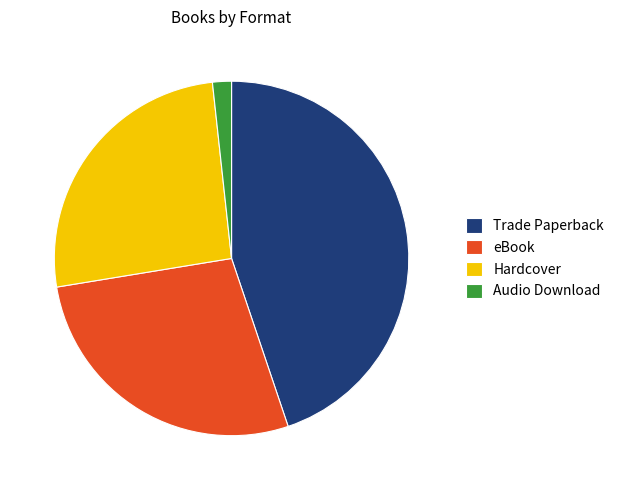

Rank the categories by value from highest to lowest.

Trade Paperback, eBook, Hardcover, Audio Download